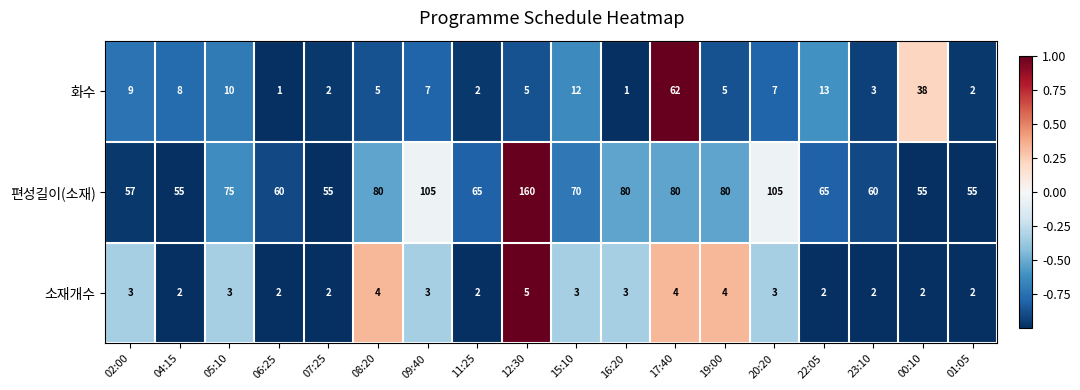

Is the value of 편성길이(소재) at 12:30 greater than the value of 화수 at 16:20?

Yes